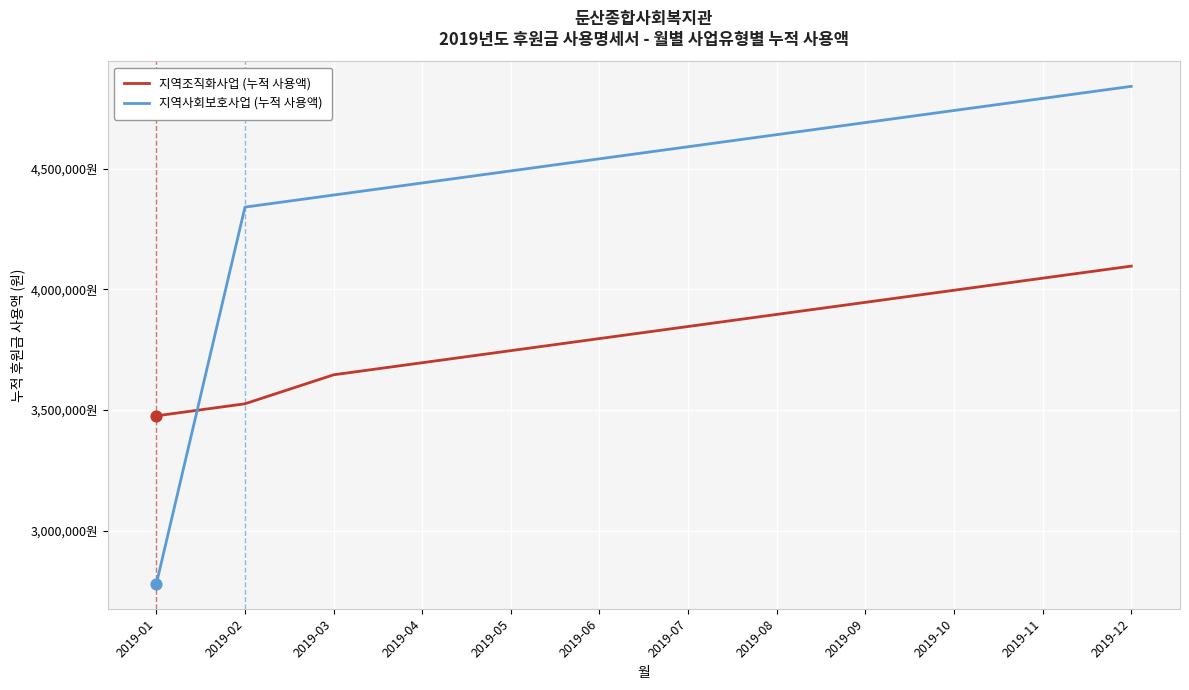

Does the chart have visible grid lines?

Yes